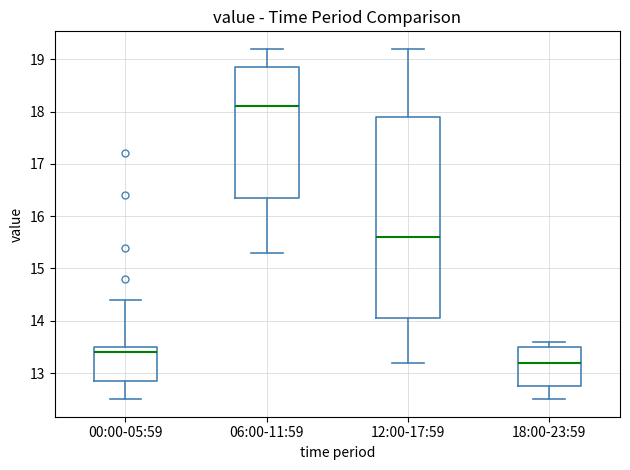

Comparing the boxes themselves (not the whiskers), which one is the tallest?

12:00-17:59